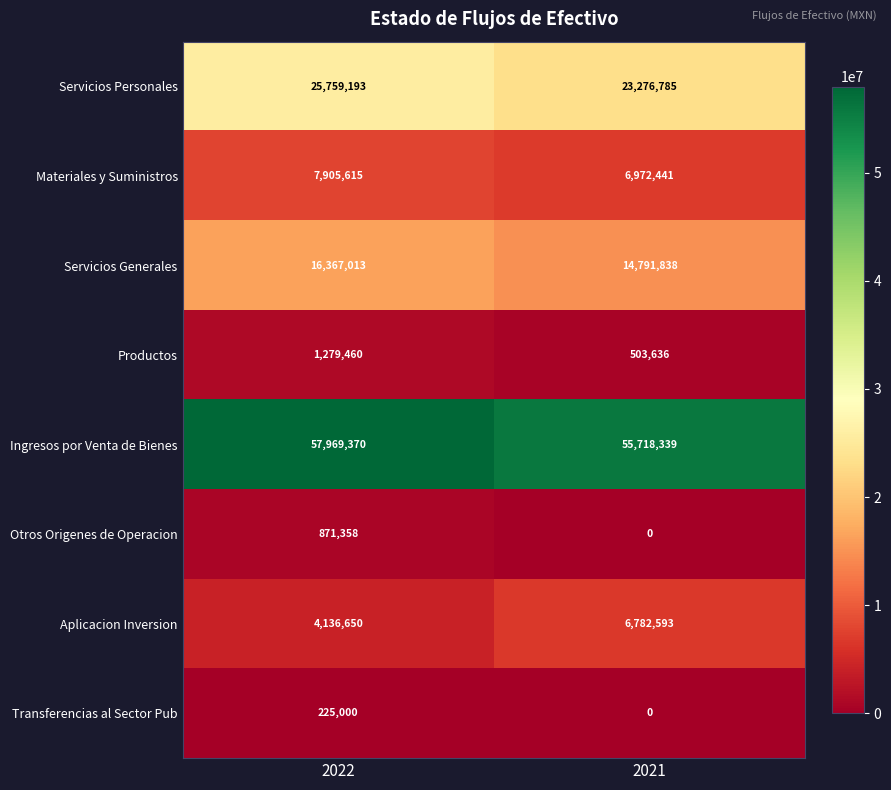

Reading left to right, list all the values displayed in this chart.

Servicios Personales: 25759193	23276785
Materiales y Suministros: 7905615	6972441
Servicios Generales: 16367013	14791838
Productos: 1279460	503636
Ingresos por Venta de Bienes: 57969370	55718339
Otros Origenes de Operacion: 871358	0
Aplicacion Inversion: 4136650	6782593
Transferencias al Sector Pub: 225000	0